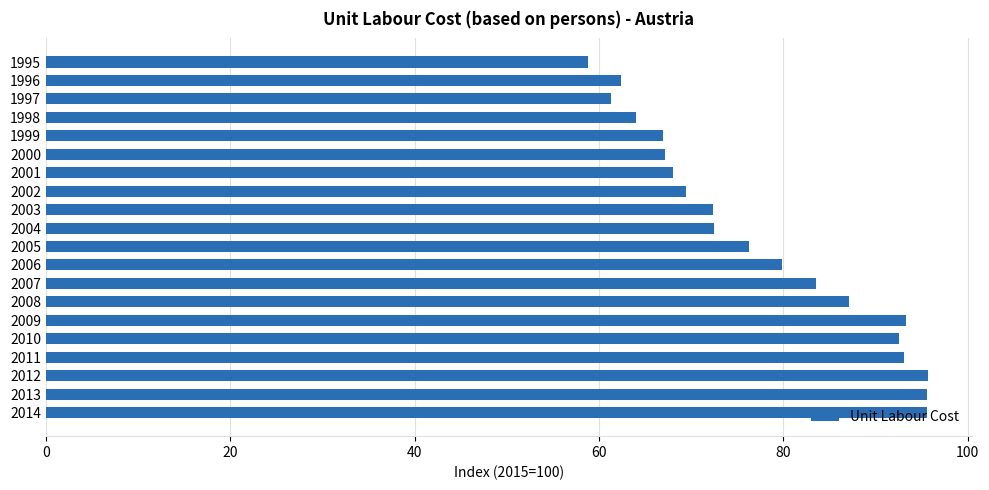

What is the value of the 7th bar from the top?

68.0